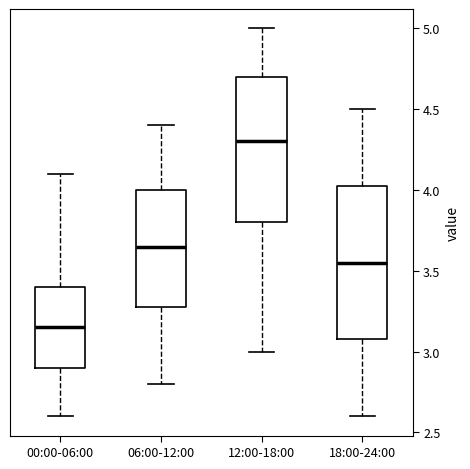

Which box's median line is the lowest?

00:00-06:00